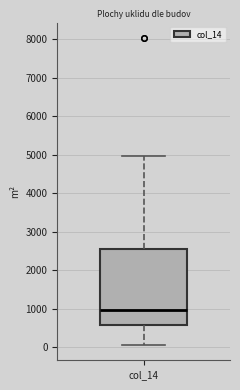

Transcribe this box plot: give where the median line is, the range the box spans, and where the two whiskers end, as read against the y-axis. The values are not printed on the chart, so give them approximately, as read against the axis.

median 1000, box 600 to 2600, whiskers 100 to 5000